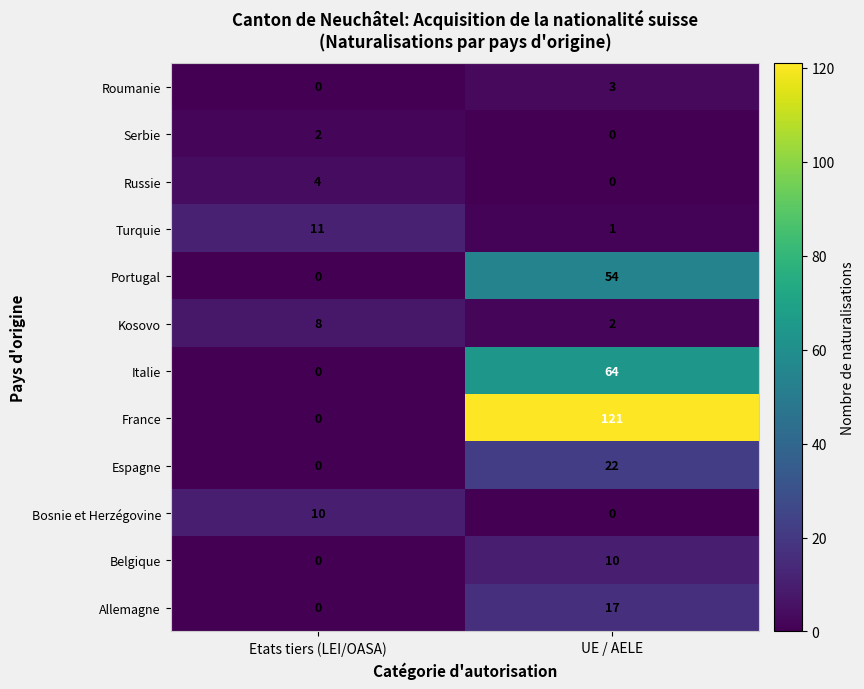

Which series changed the most between Etats tiers (LEI/OASA) and UE / AELE?

France